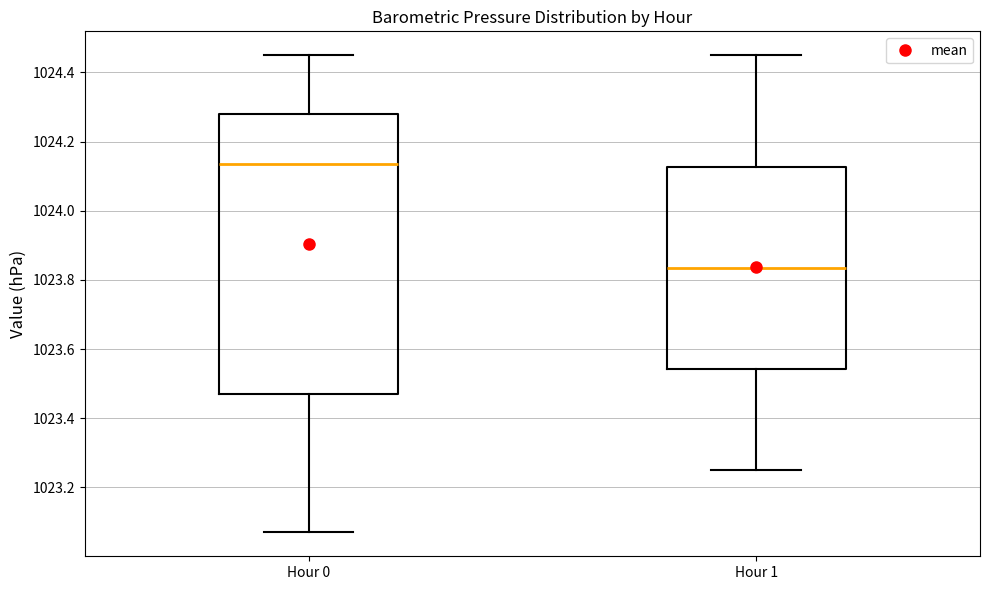

Which box's median line is the lowest?

Hour 1